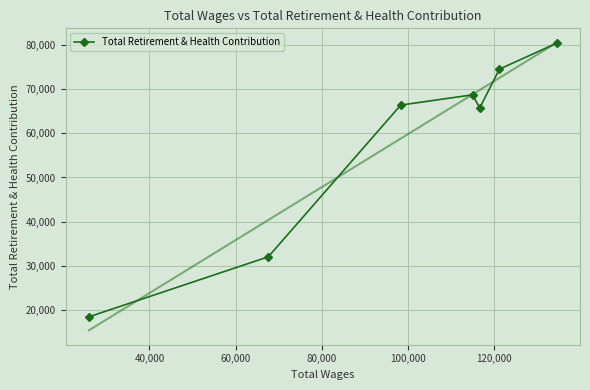

What is the highest value of the Total Retirement & Health Contribution series?

80369